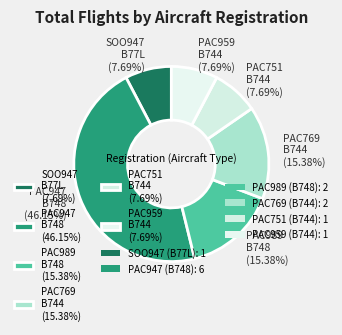

Count the number of slices in the pie.

6